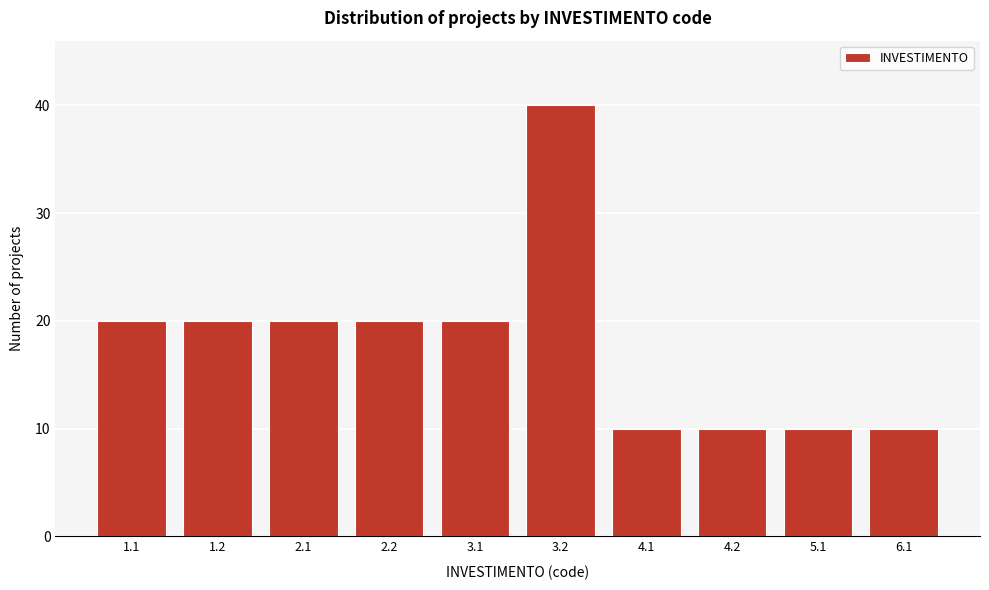

Reading left to right, transcribe all the data shown in this chart.

20	20	20	20	20	40	10	10	10	10